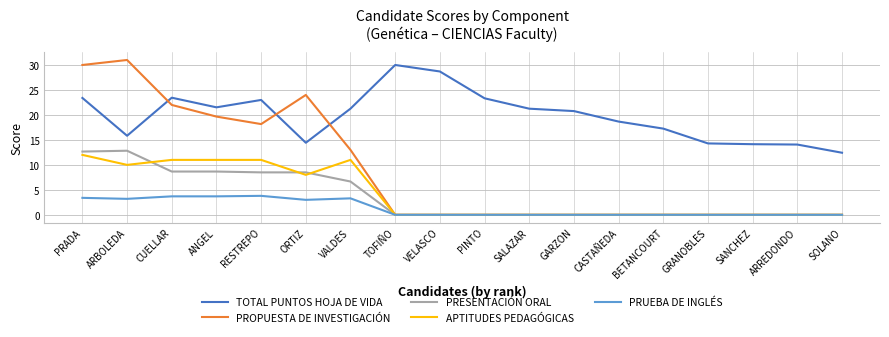

What is the total value across all series at VALDES?

55.2